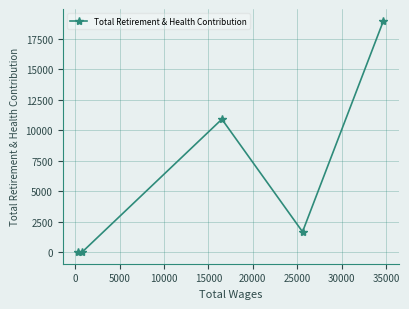

What is the sum of all values?

31586